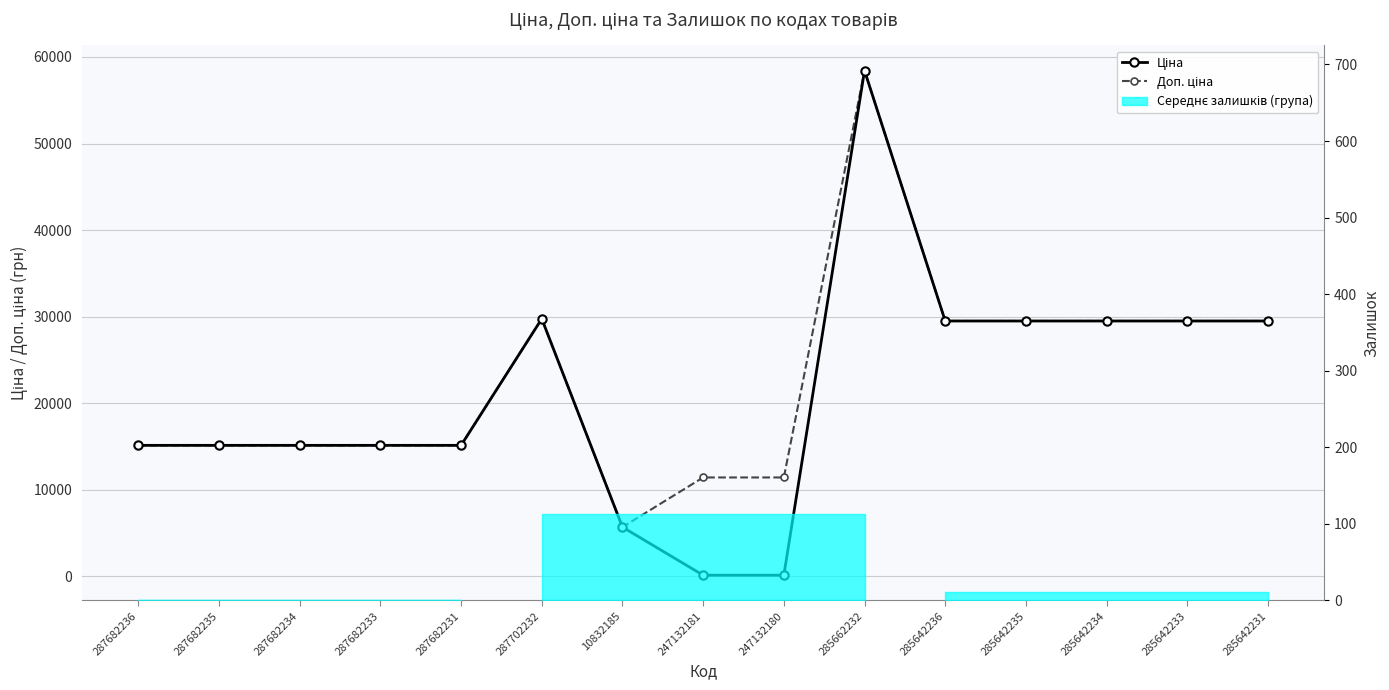

What is the label of the 9th point from the left?

247132180